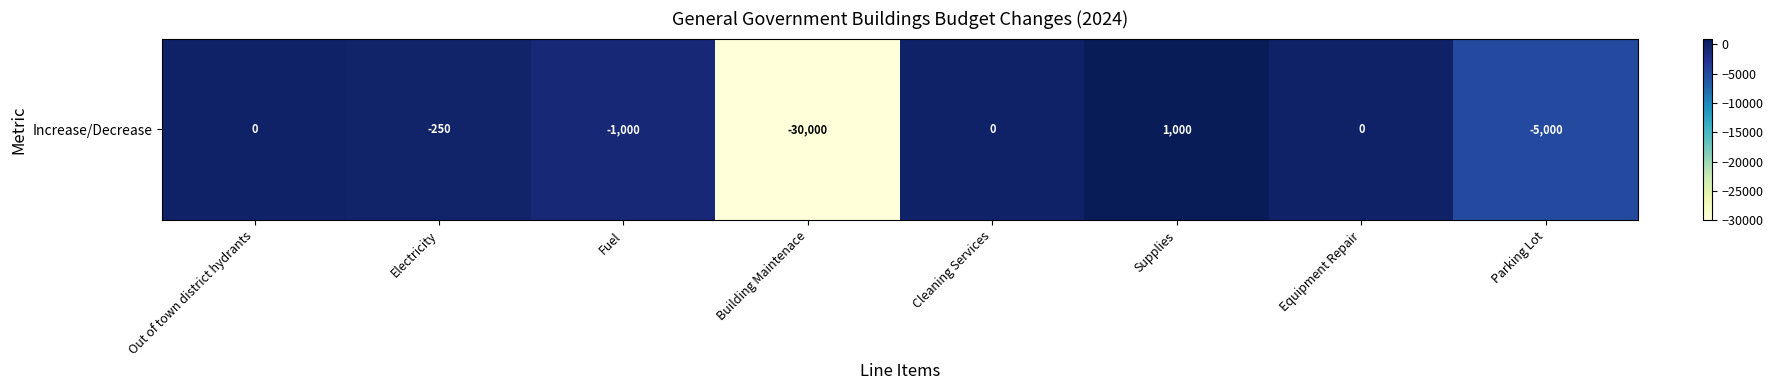

How many values are below zero?

4